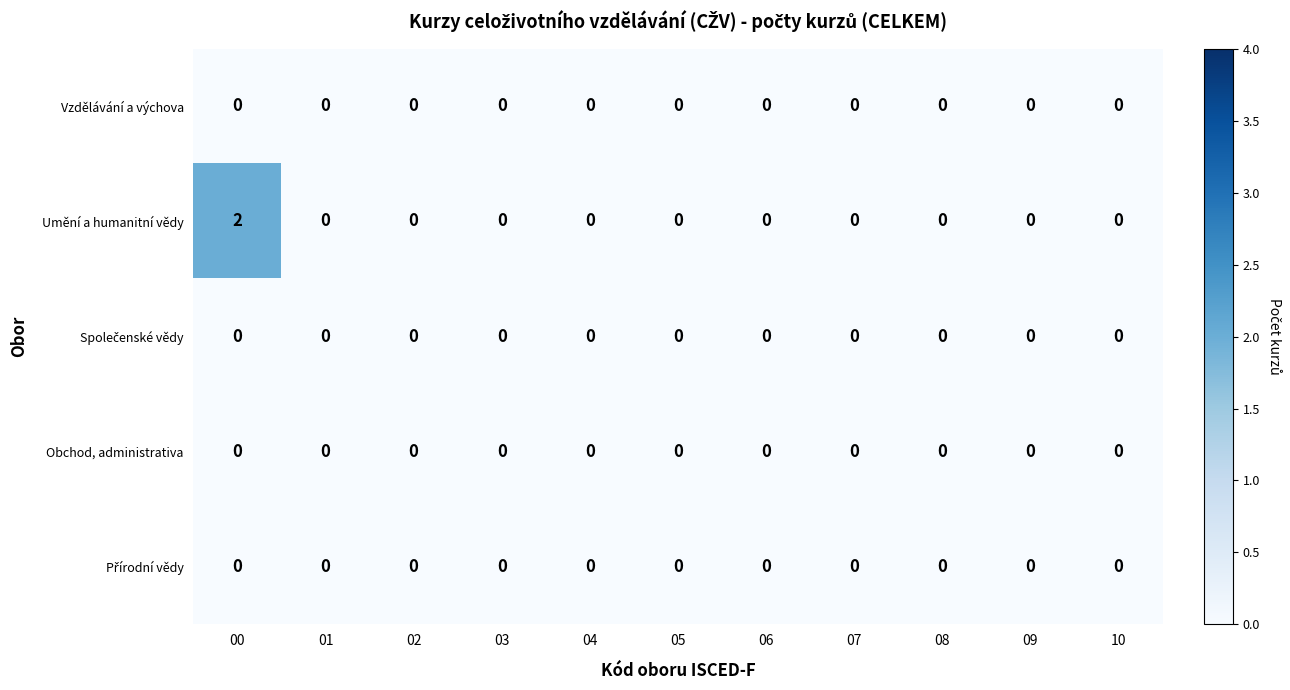

Which series has the largest total across all categories?

Umění a humanitní vědy